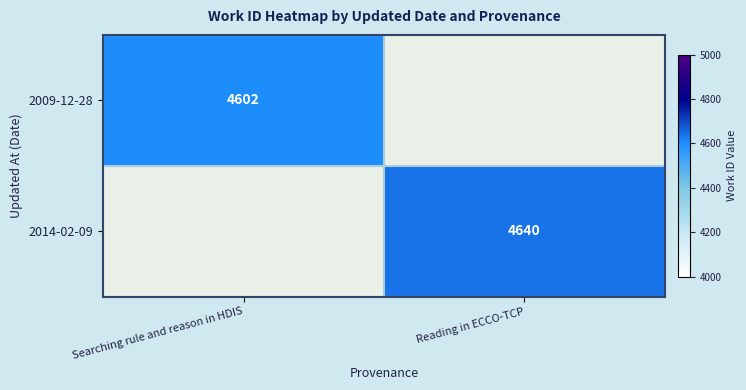

Is the value of 2009-12-28 at Searching rule and reason in HDIS greater than the value of 2014-02-09 at Reading in ECCO-TCP?

No